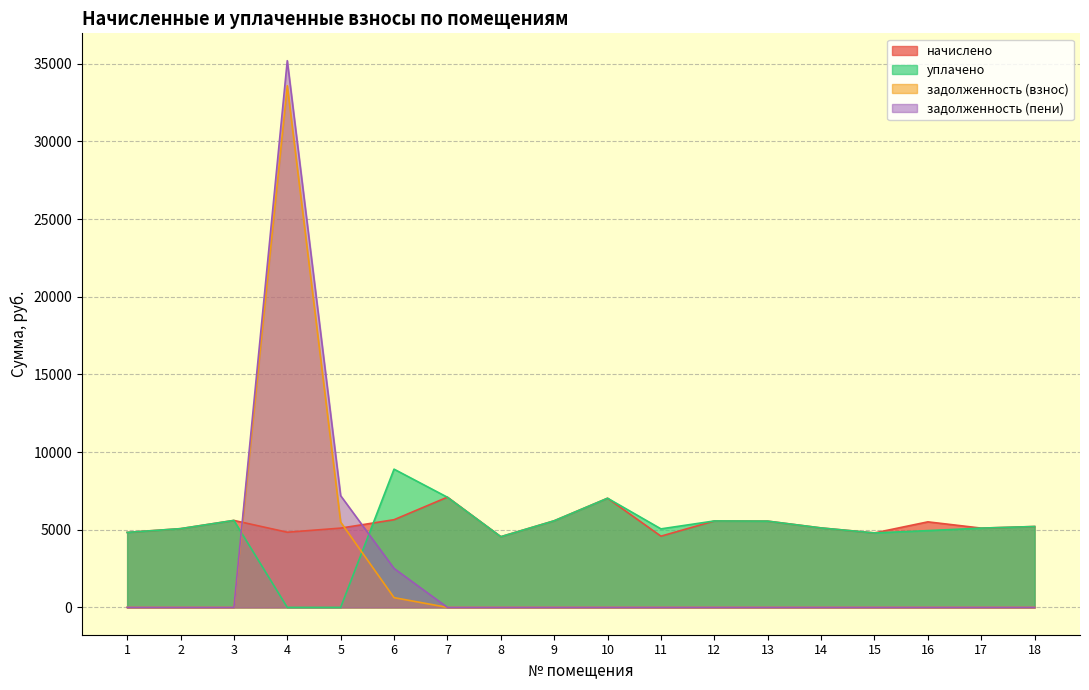

How many lines are shown in the chart?

4